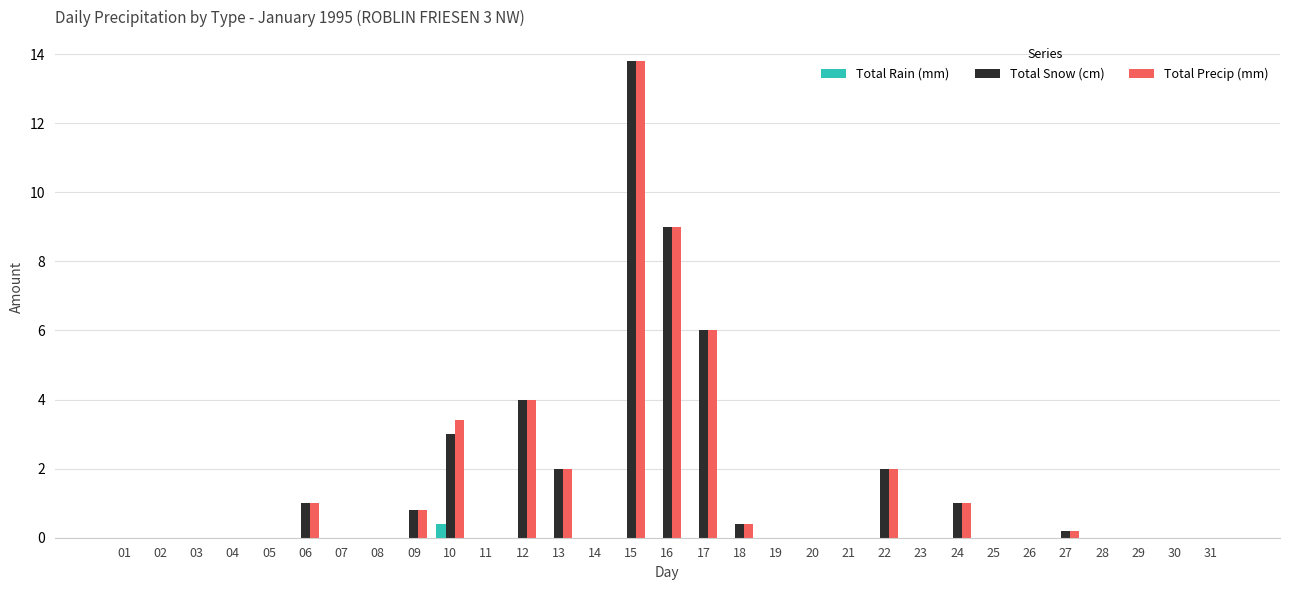

Which category has the highest value across all series?

15